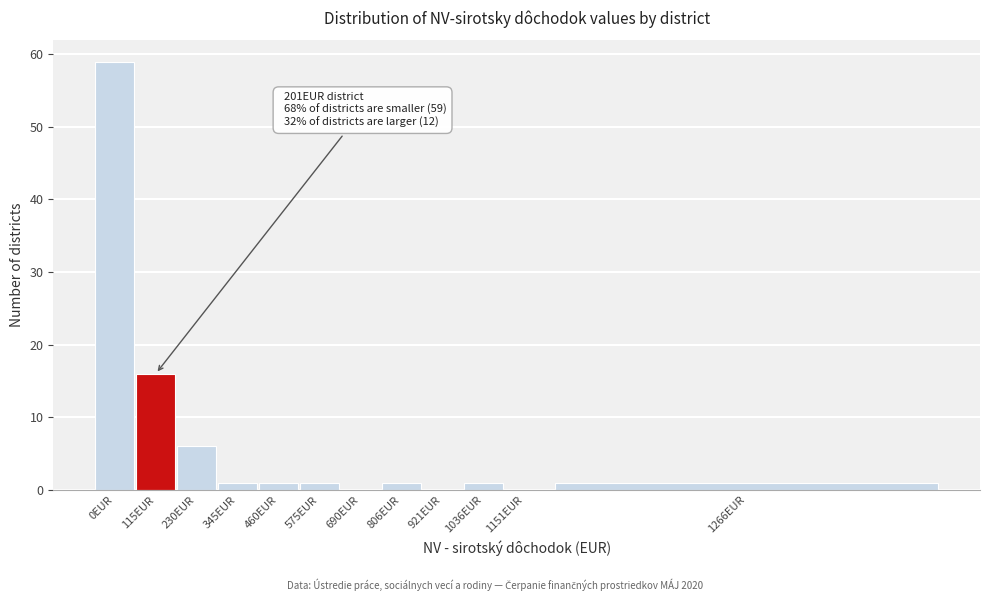

Reading right to left, list all the values displayed in this chart.

1266EUR=1	1151EUR=0	1036EUR=1	921EUR=0	806EUR=1	690EUR=0	575EUR=1	460EUR=1	345EUR=1	230EUR=6	115EUR=16	0EUR=59